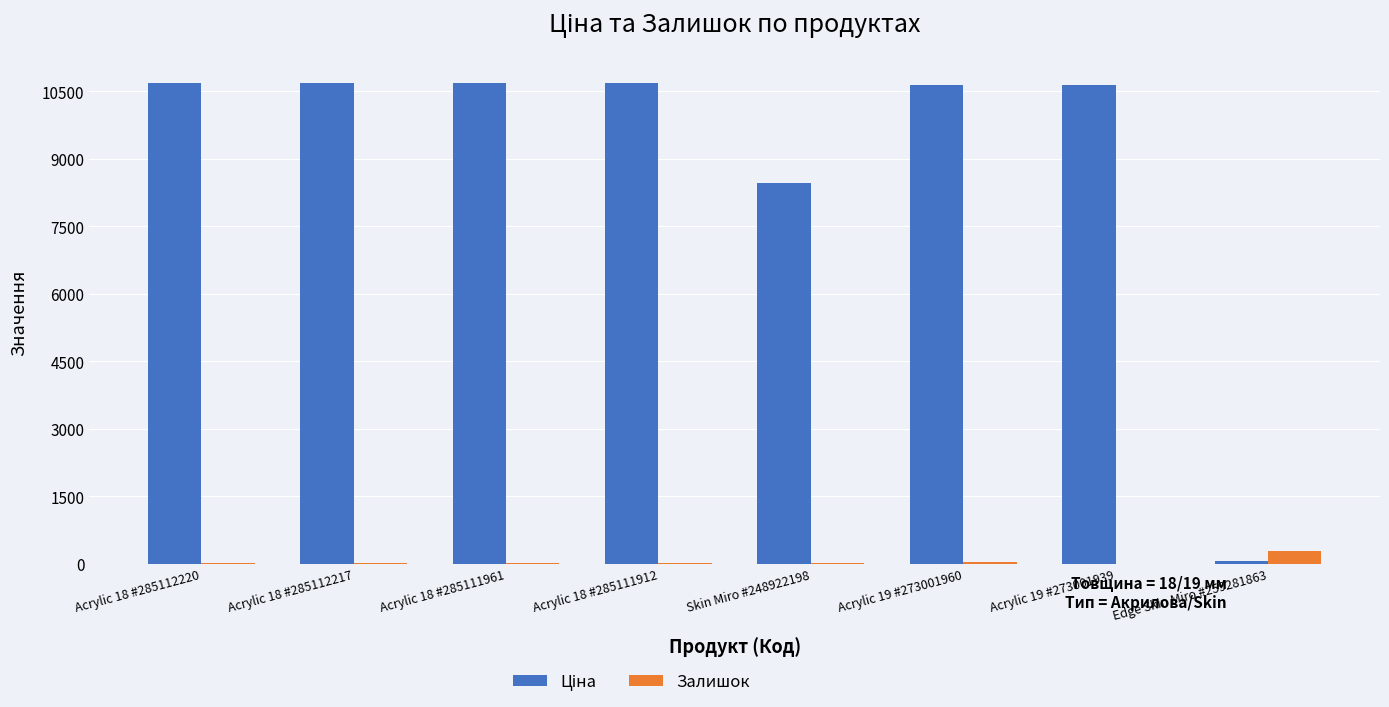

What is the sum of all Залишок values?

438.0